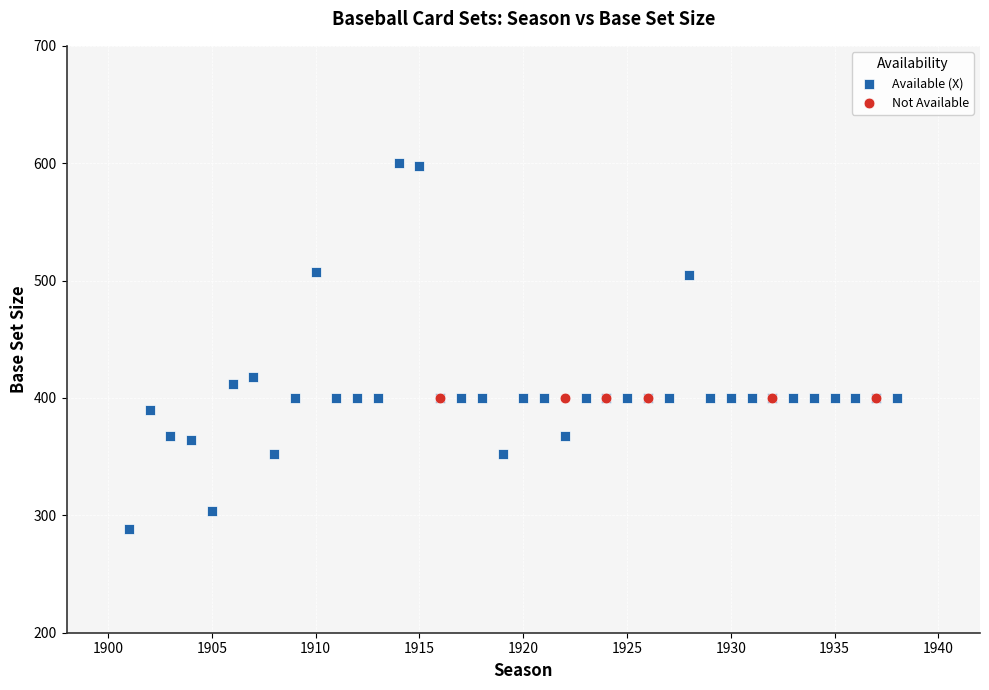

Which series reaches the minimum Y coordinate?

Available (X)